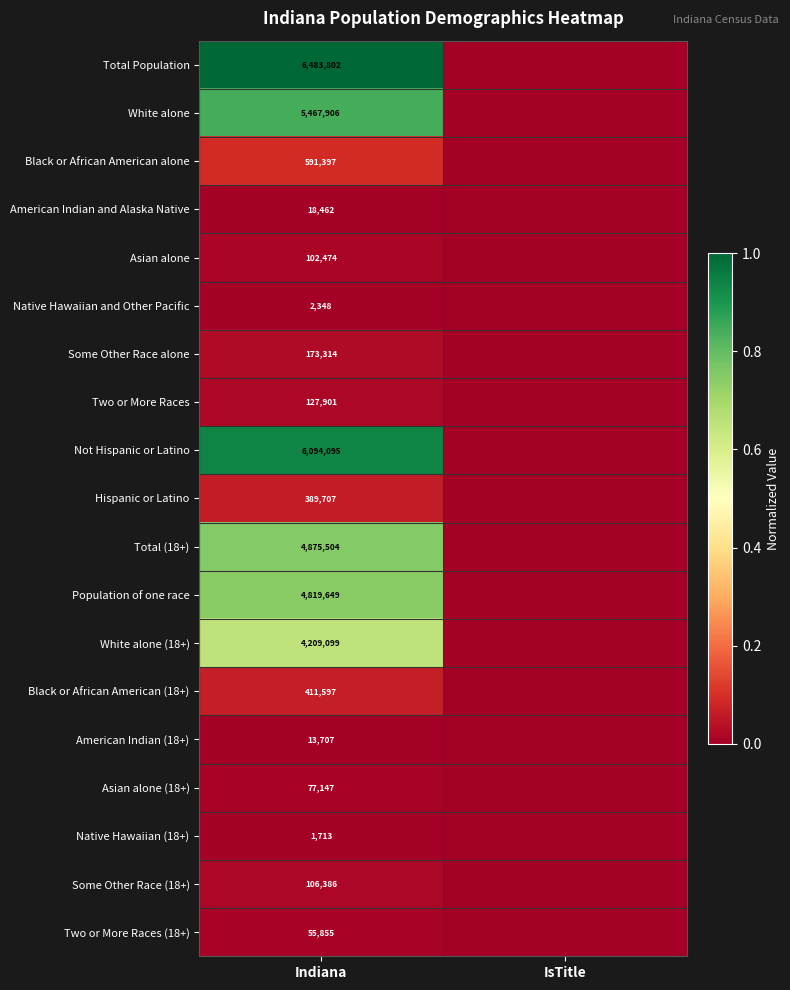

The Total (18+) series shows 4875504 at Indiana. True or false?

True